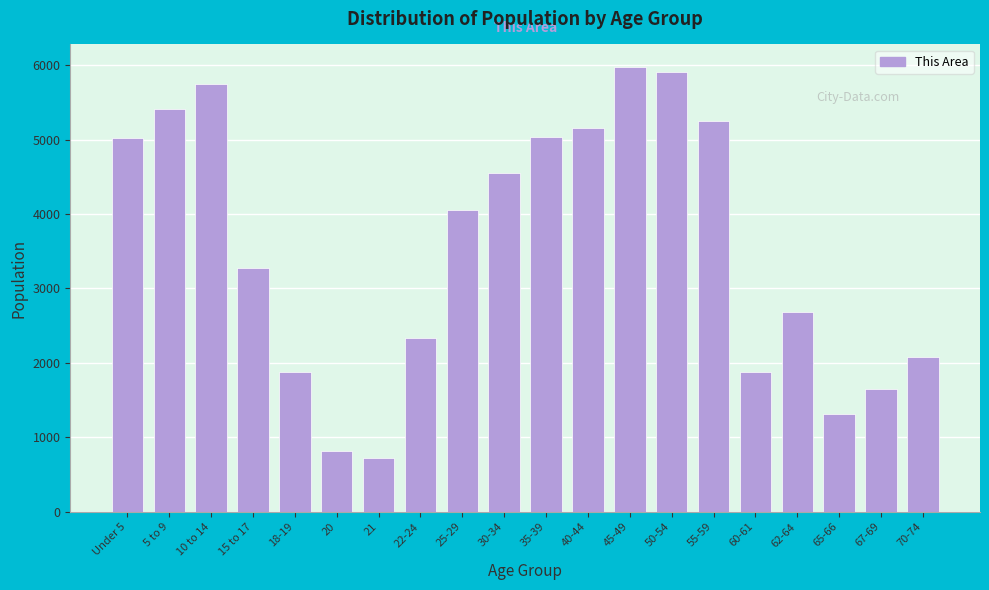

At which label is the value closest to 3348?

15 to 17